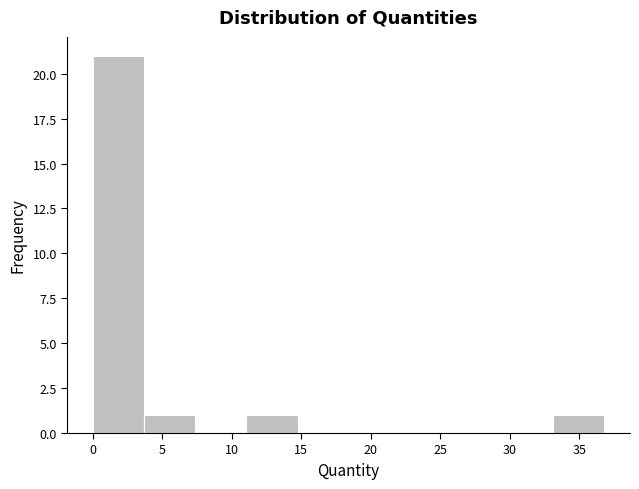

Over which range of the x-axis is the bar tallest?

0.0 to 3.5